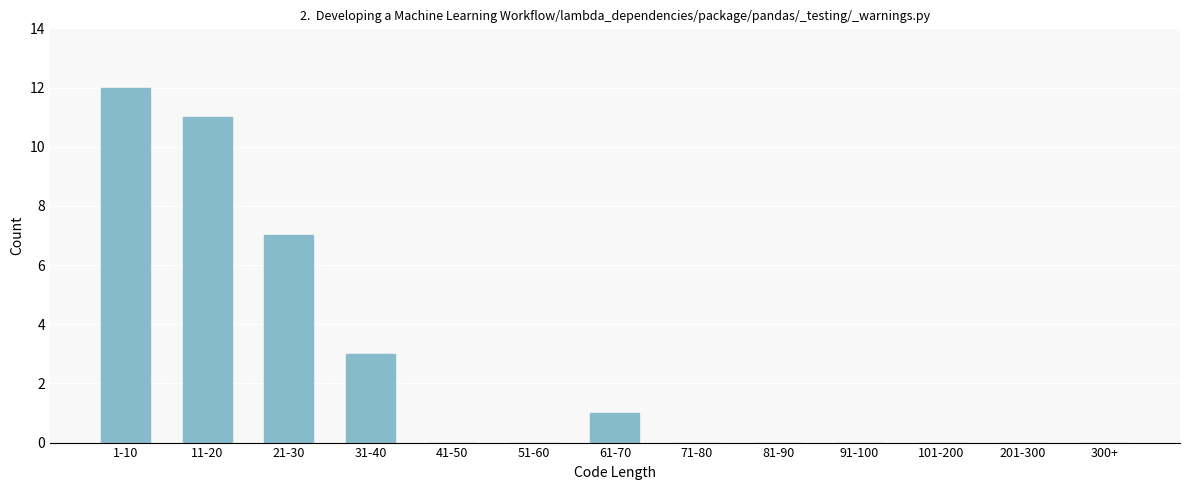

Reading right to left, extract all data points from this chart.

300+=0	201-300=0	101-200=0	91-100=0	81-90=0	71-80=0	61-70=1	51-60=0	41-50=0	31-40=3	21-30=7	11-20=11	1-10=12